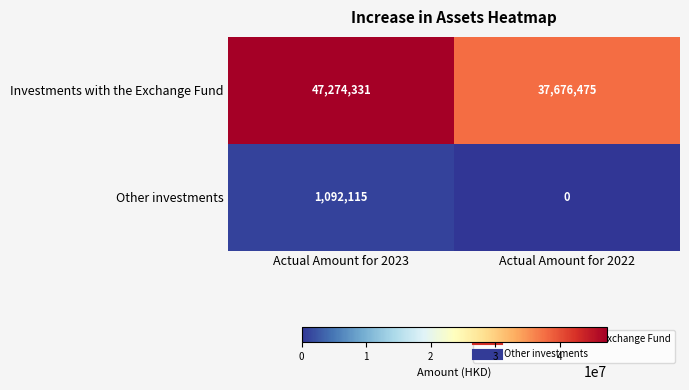

Which label corresponds to the smallest value in the chart?

Actual Amount for 2022